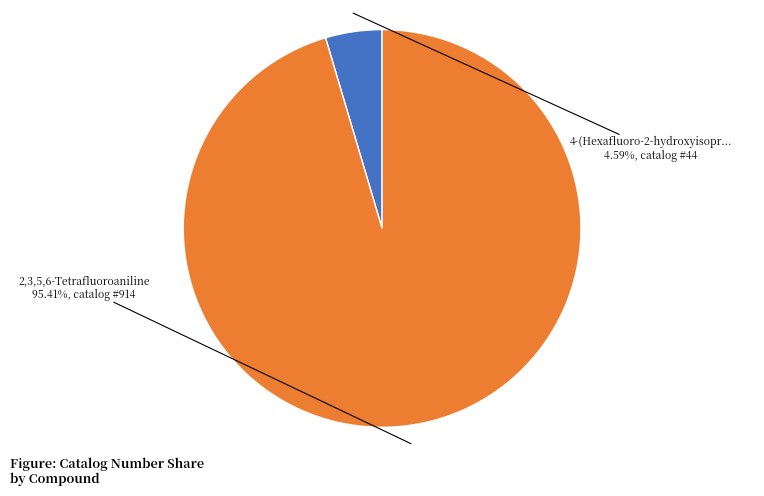

Does any single category account for the majority?

Yes